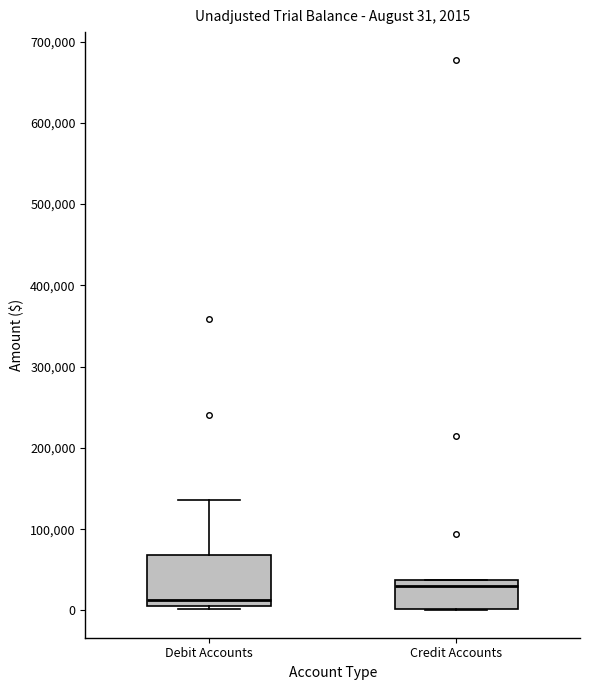

Which box has the lowest median line?

Debit Accounts